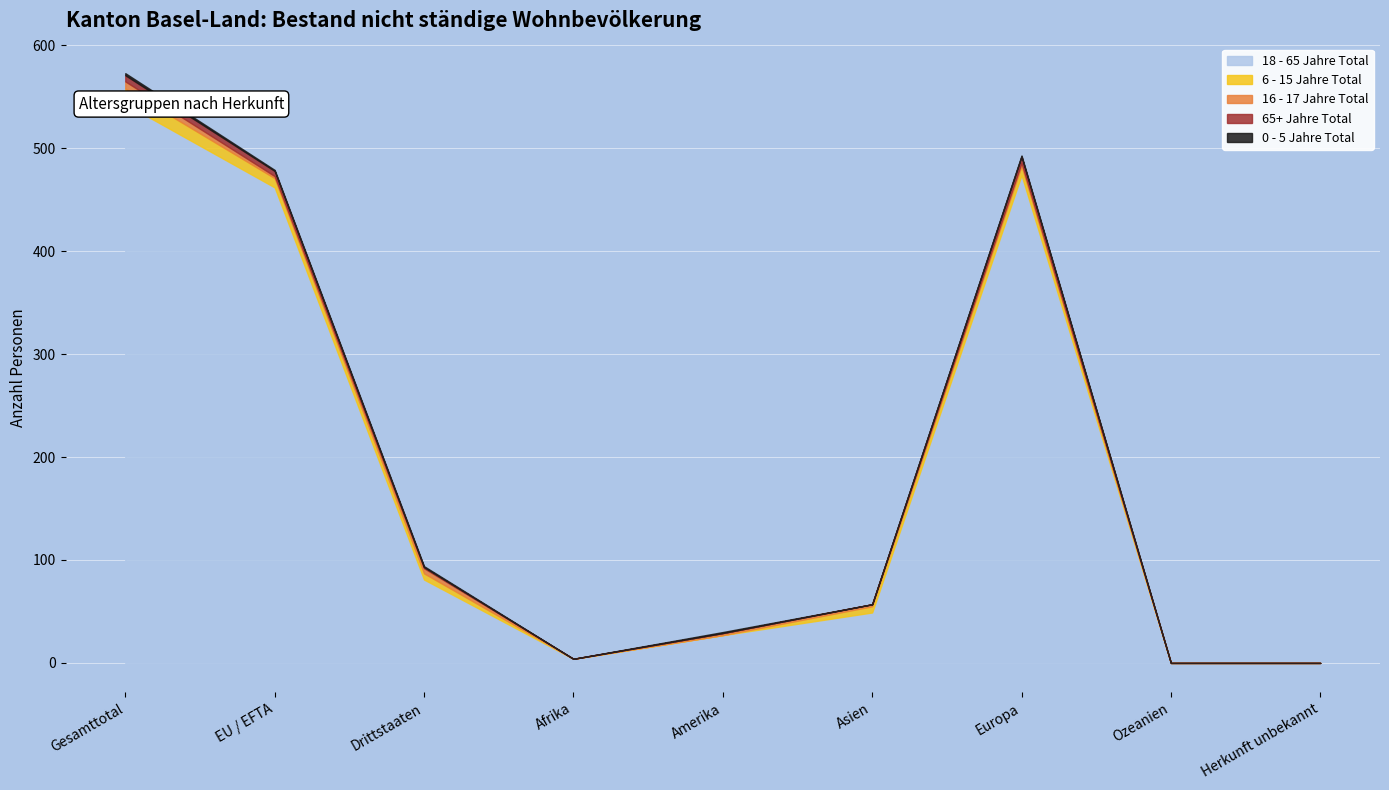

In 18 - 65 Jahre Total, how many points are lower than both neighbors (excluding endpoints)?

1